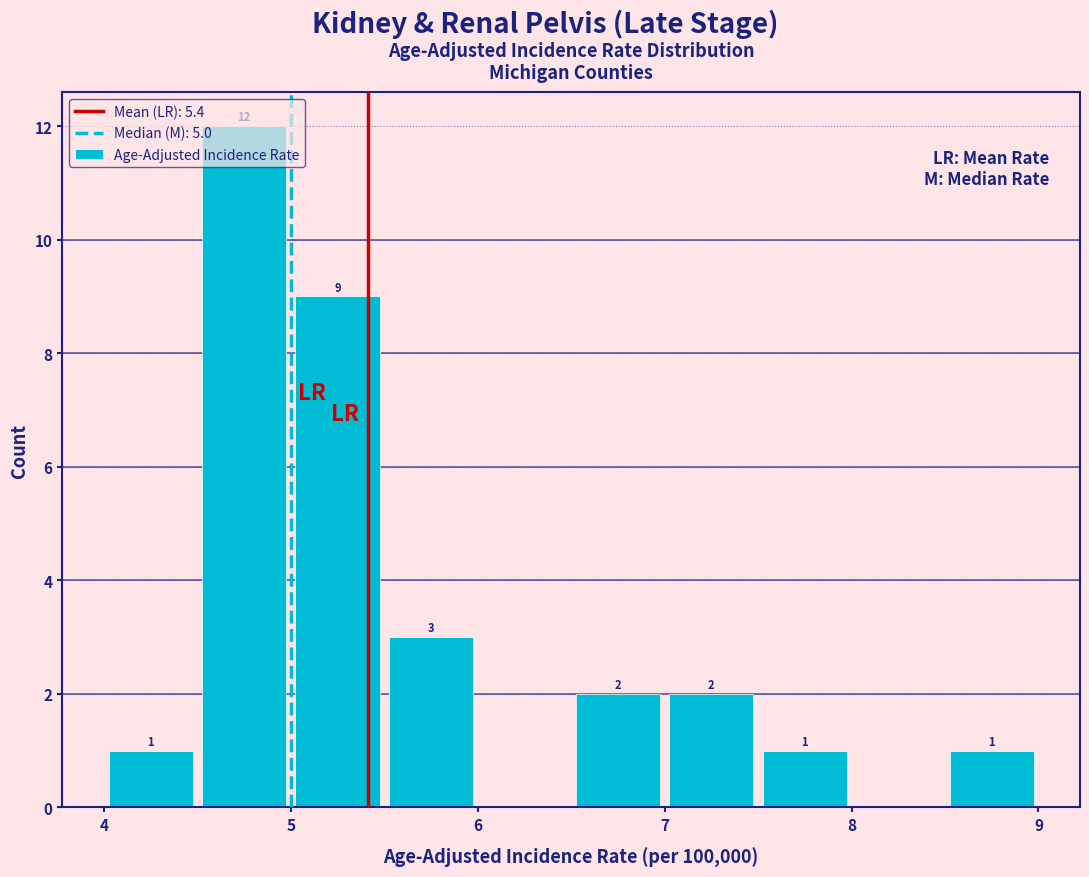

Which range on the x-axis has the tallest bar?

4.5 to 5.0